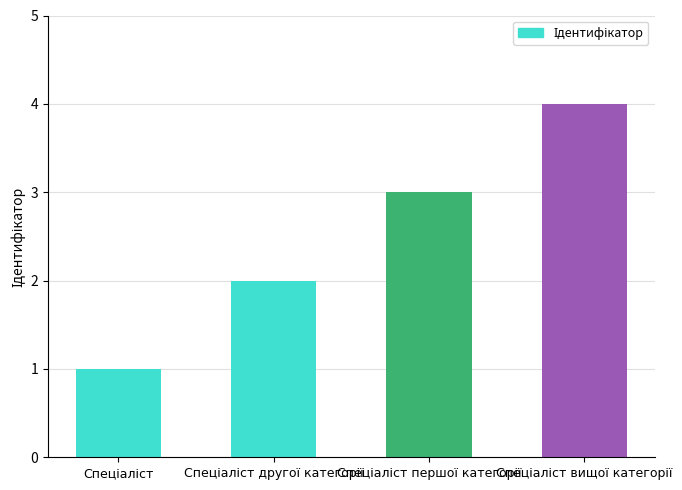

What is the difference between the maximum and minimum values?

3